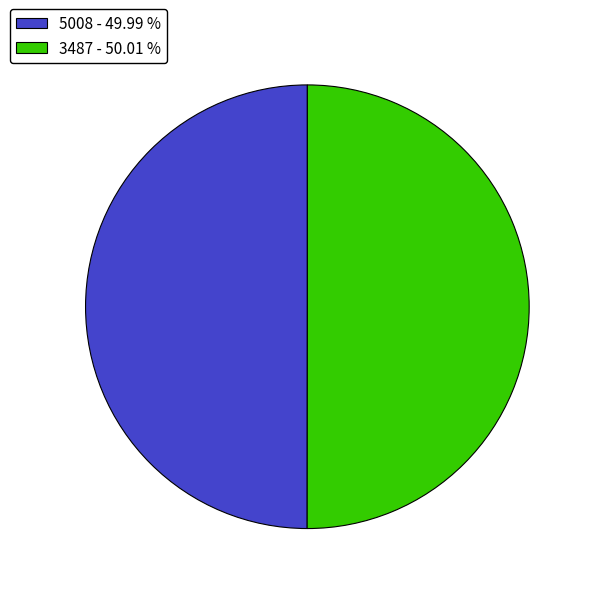

Is the sum of 3487 - 50.01 % and 5008 - 49.99 % greater than half?

Yes